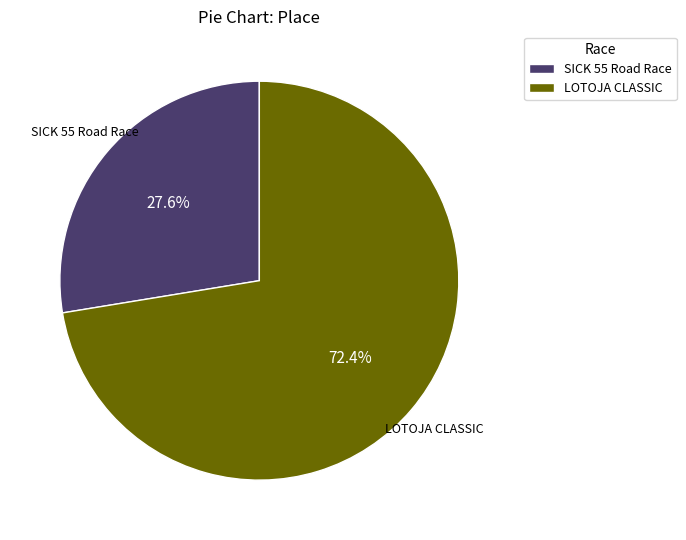

Which slice represents more than half of the pie?

LOTOJA CLASSIC